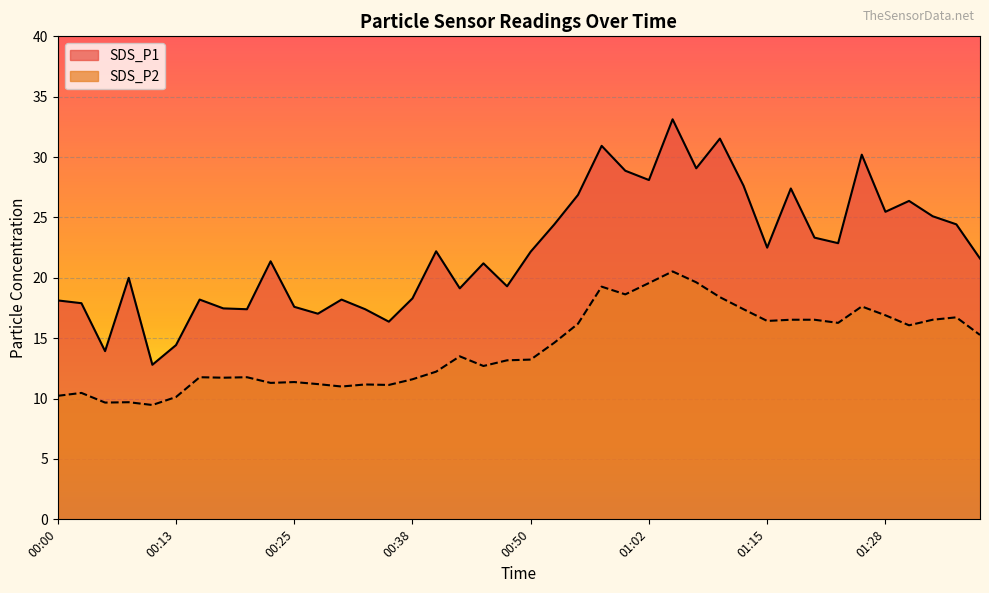

True or false: SDS_P1 has more than 0 points higher than both neighbors.

True